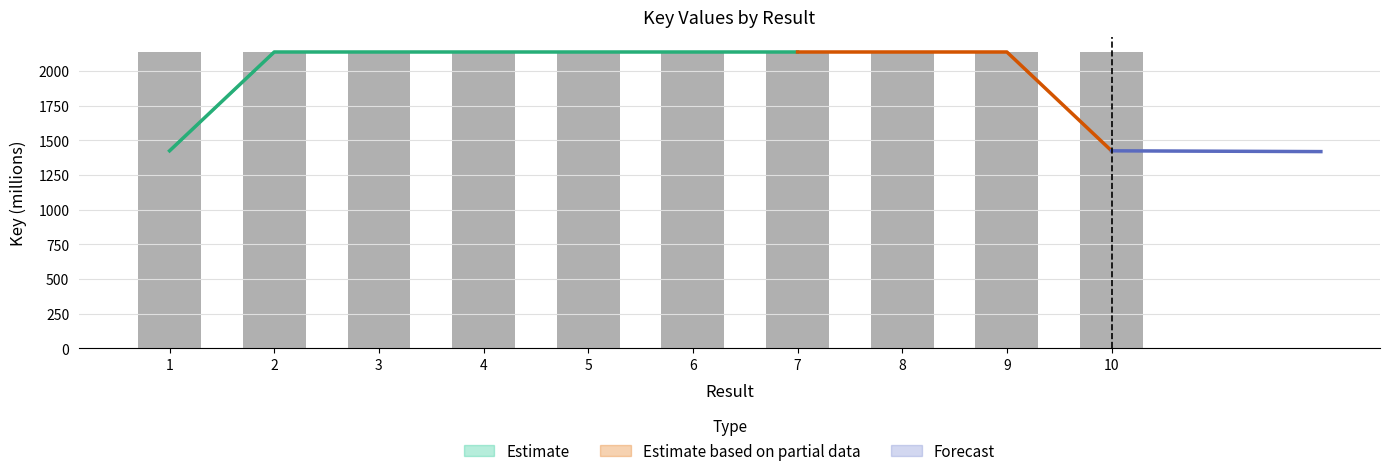

List the labels in order of value, largest first.

2, 3, 1, 8, 9, 10, 5, 4, 6, 7